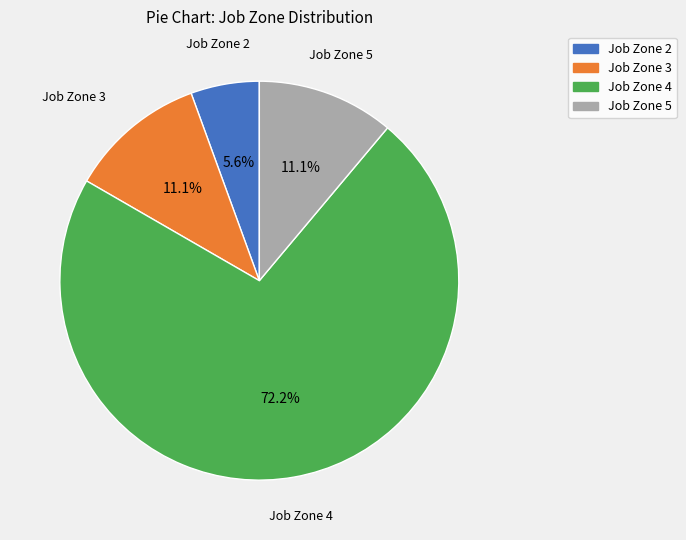

Count the number of slices in the pie.

4